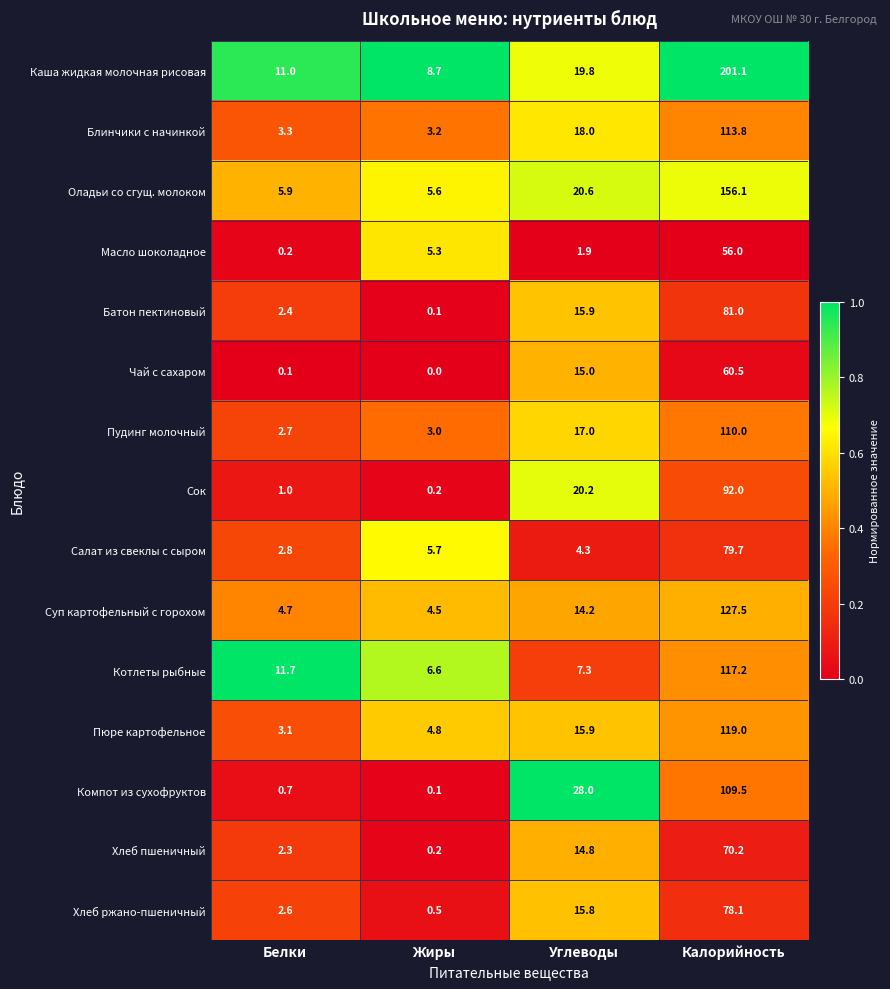

What is the difference between the highest and lowest values at Калорийность?

145.1